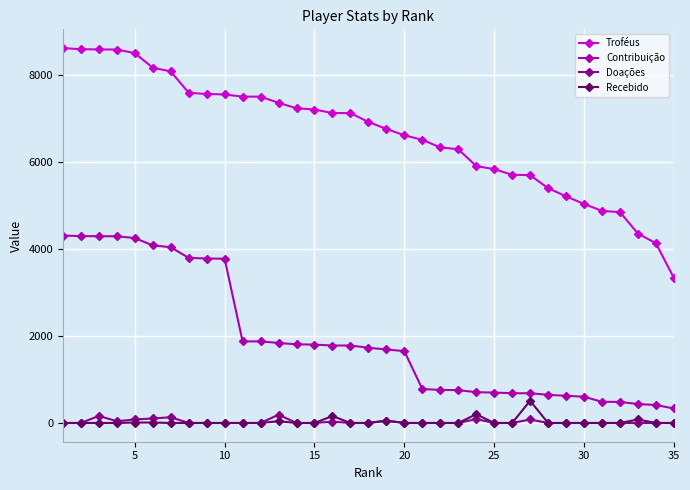

Which series has the largest total across all categories?

Troféus